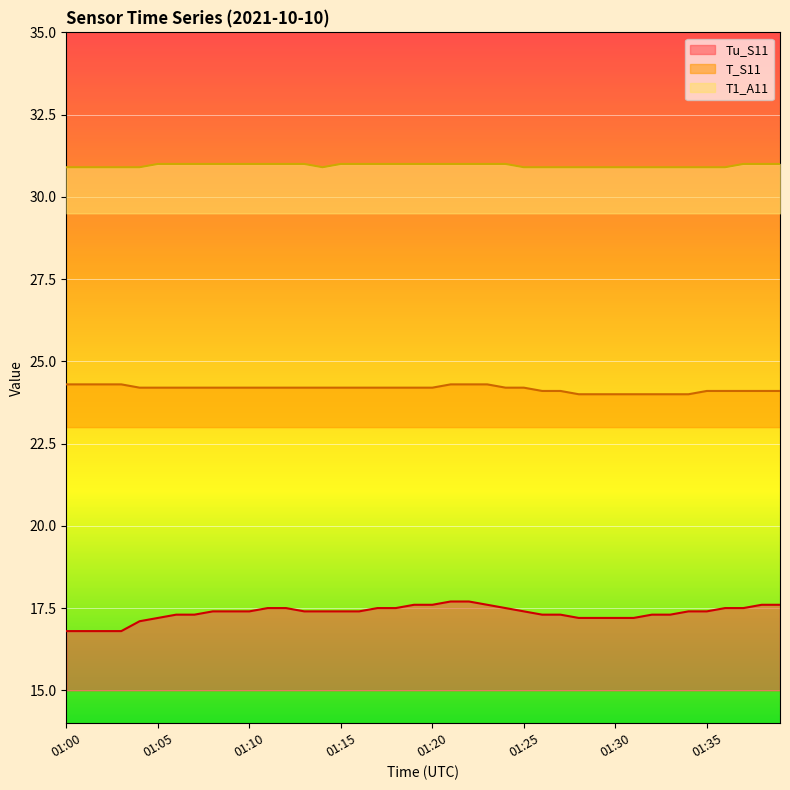

What is the sum of all Tu_S11 values?

694.0